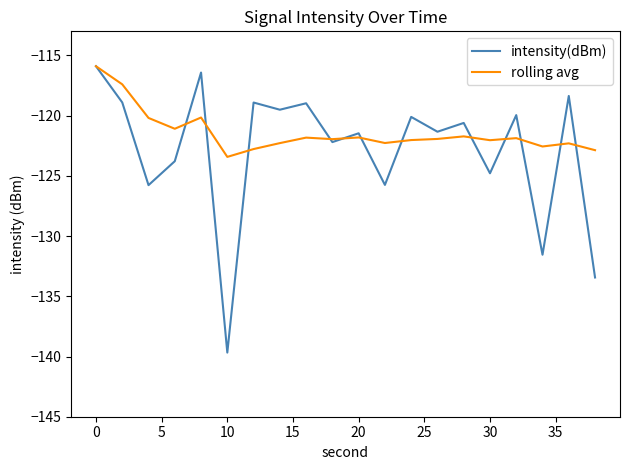

What is the sum of all intensity(dBm) values?

-2457.4